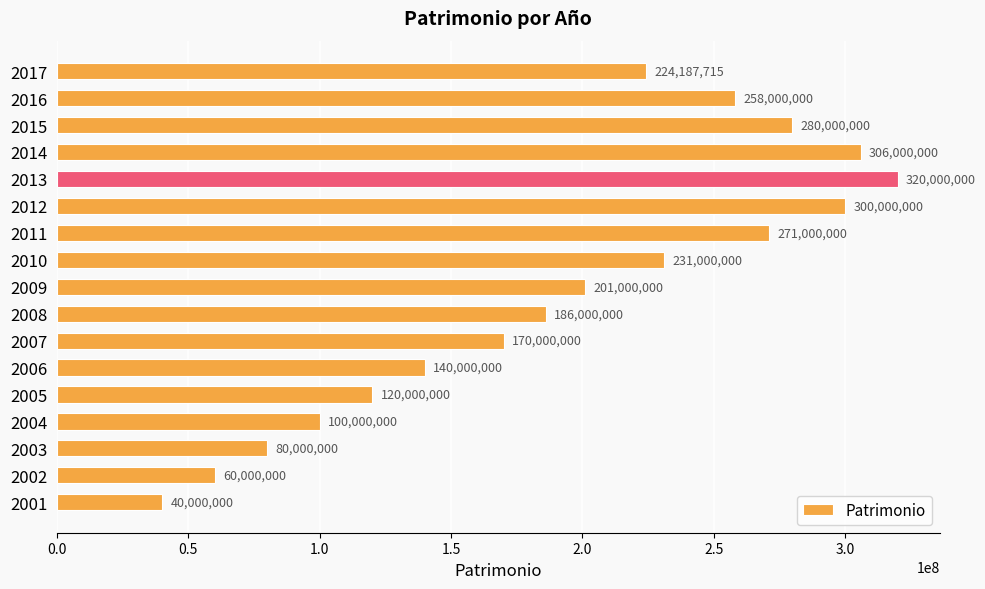

What is the greatest value displayed?

320000000